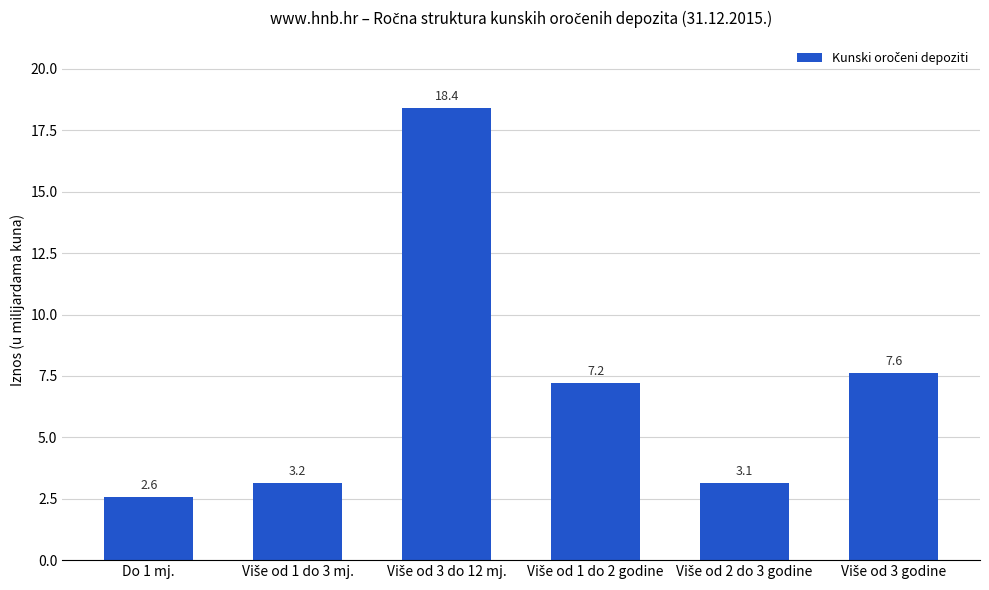

Which category has the lowest value across all series?

Do 1 mj.